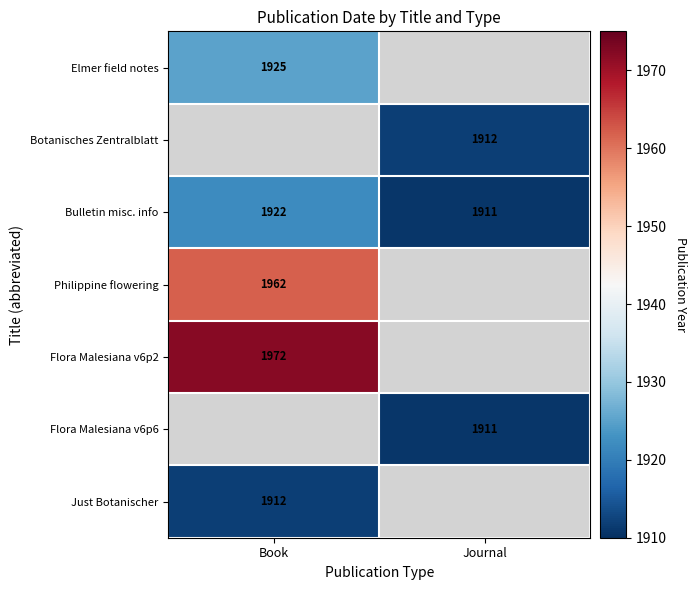

What is the greatest value displayed?

1972